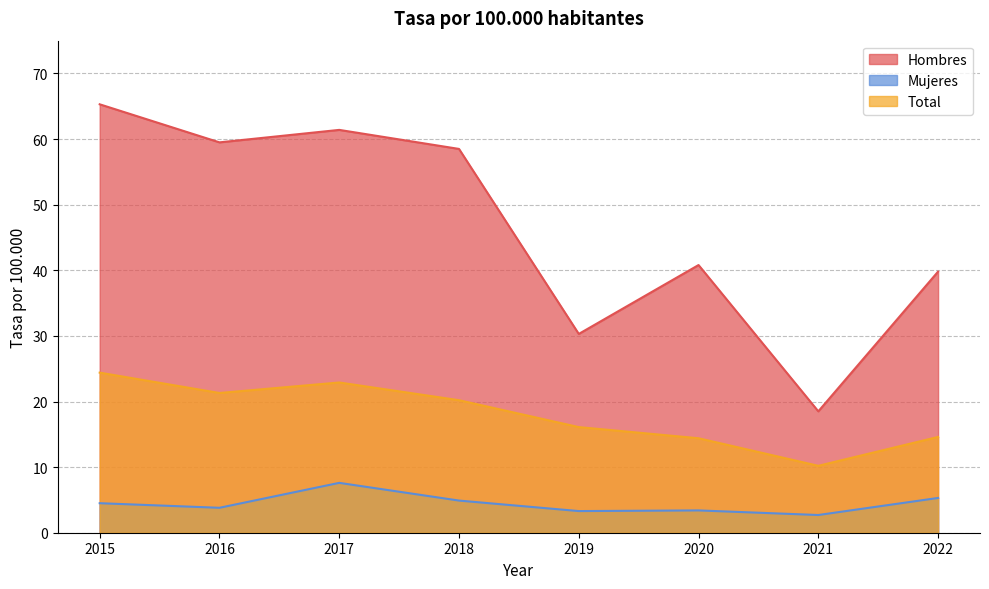

Which series has the largest total across all categories?

Hombres